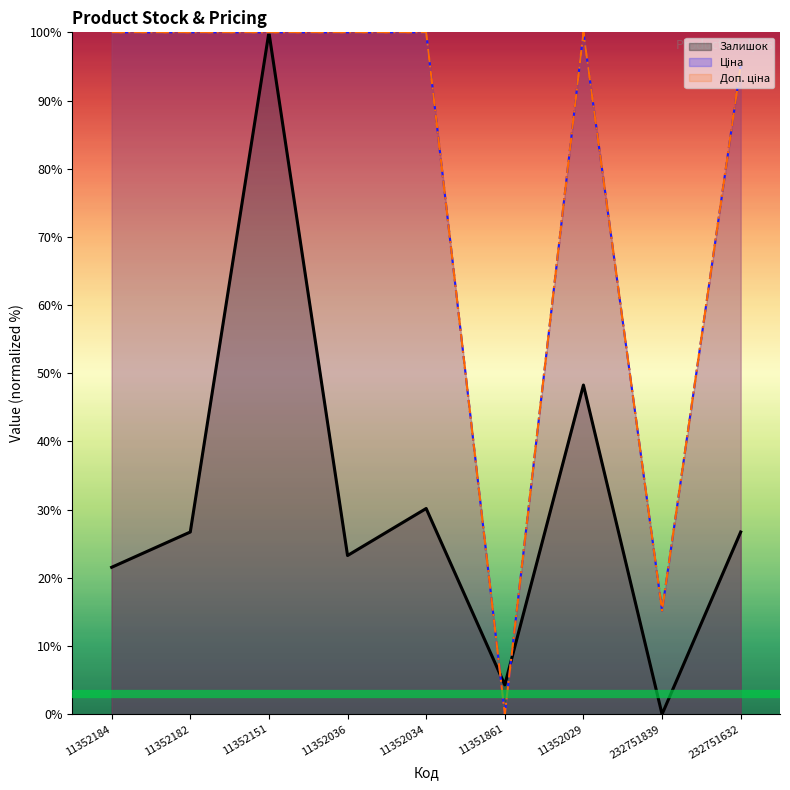

Is it true that Ціна (line) equals 100.0 at 11352036?

True